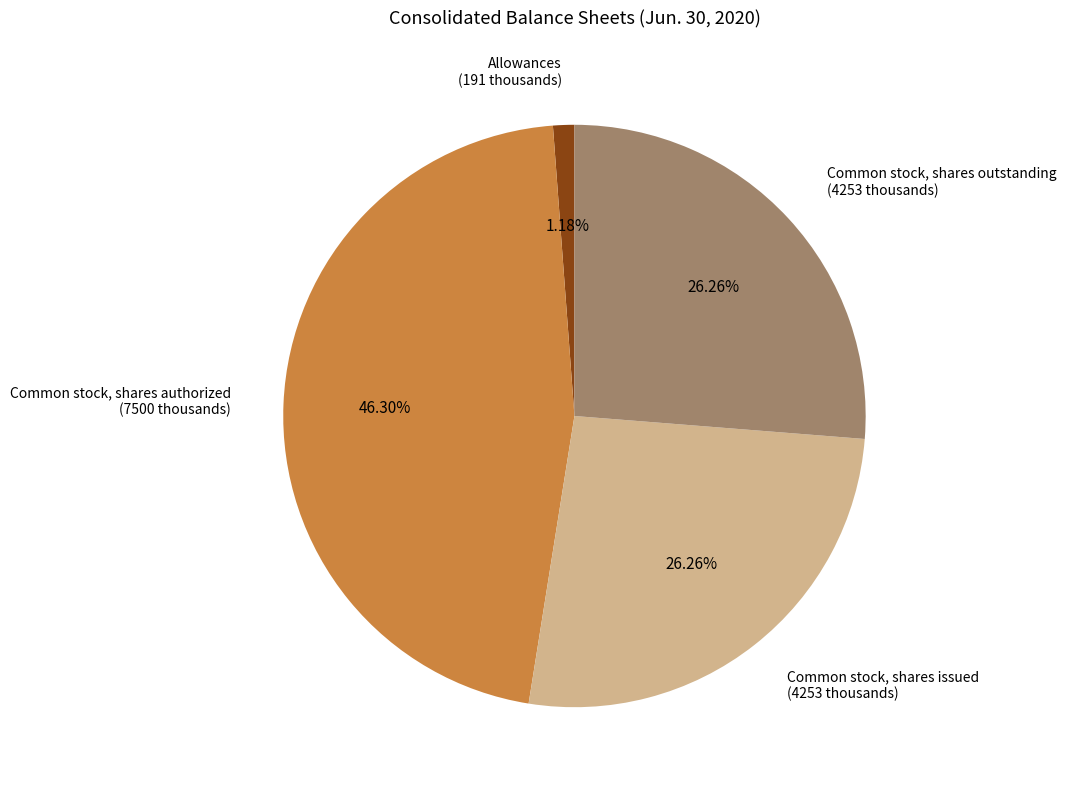

Count the number of slices in the pie.

4